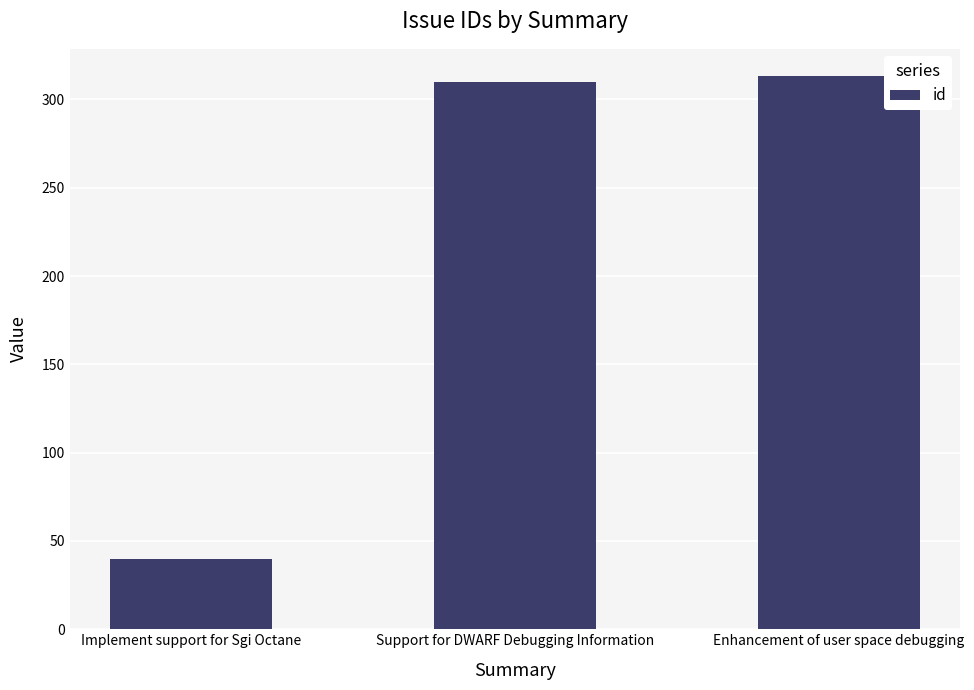

What is the sum of the values at Enhancement of user space debugging and Support for DWARF Debugging Information?

623